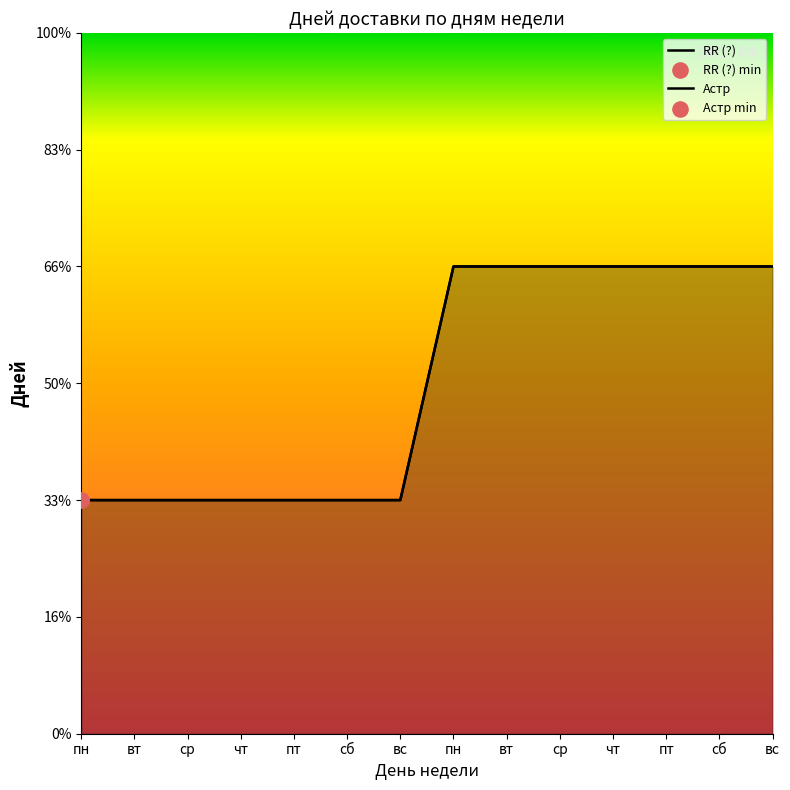

Which series reaches the maximum Y coordinate?

RR (?)